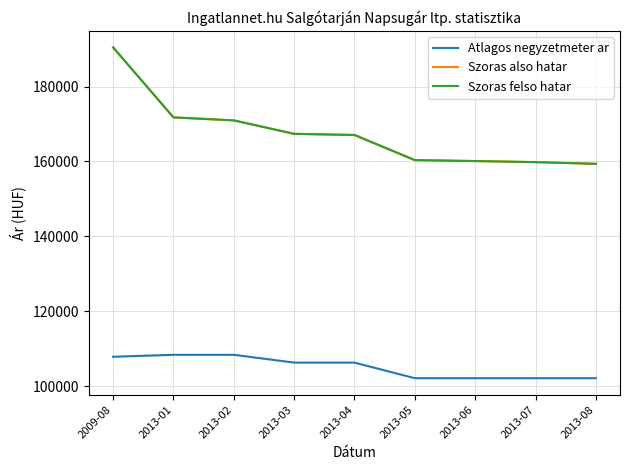

Does the chart have visible grid lines?

Yes